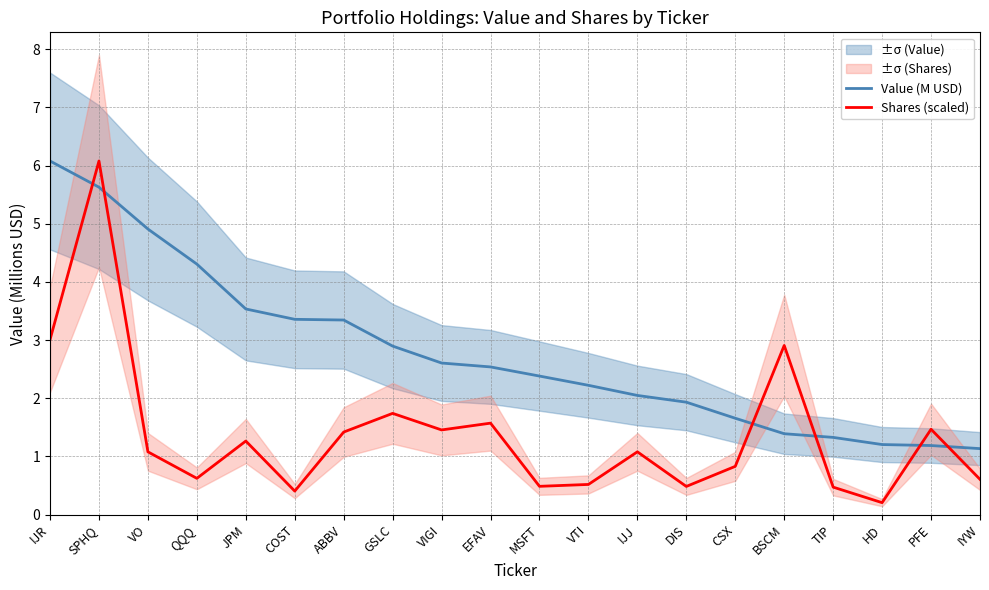

At which category is the sum across all series the highest?

SPHQ